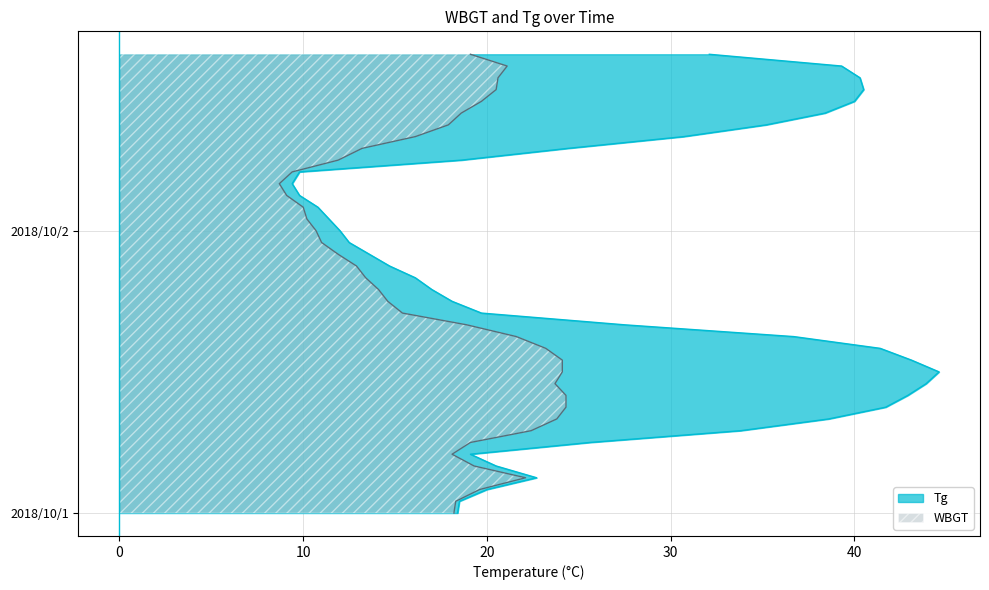

Where is the first local minimum for Tg?

2018/10/1 6:00